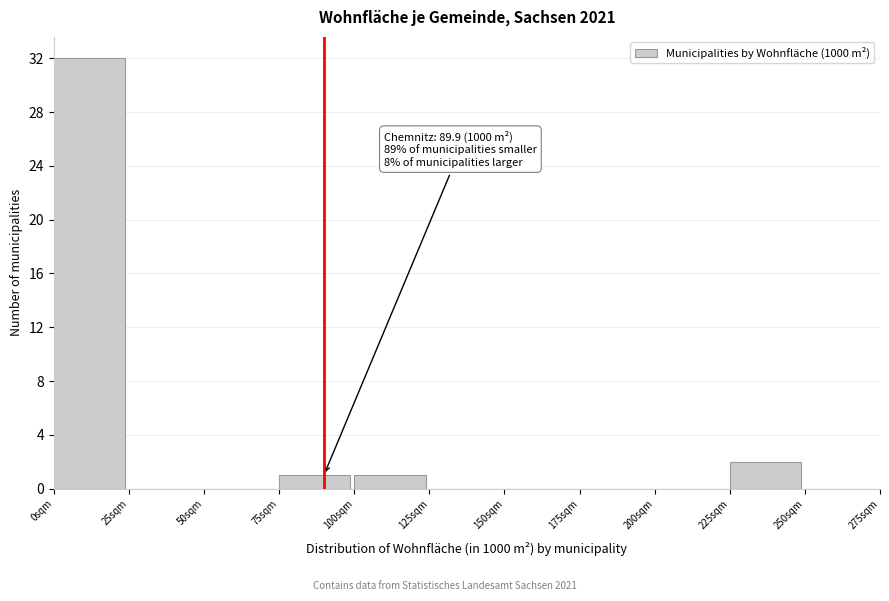

Which range on the x-axis has the tallest bar?

0 to 25